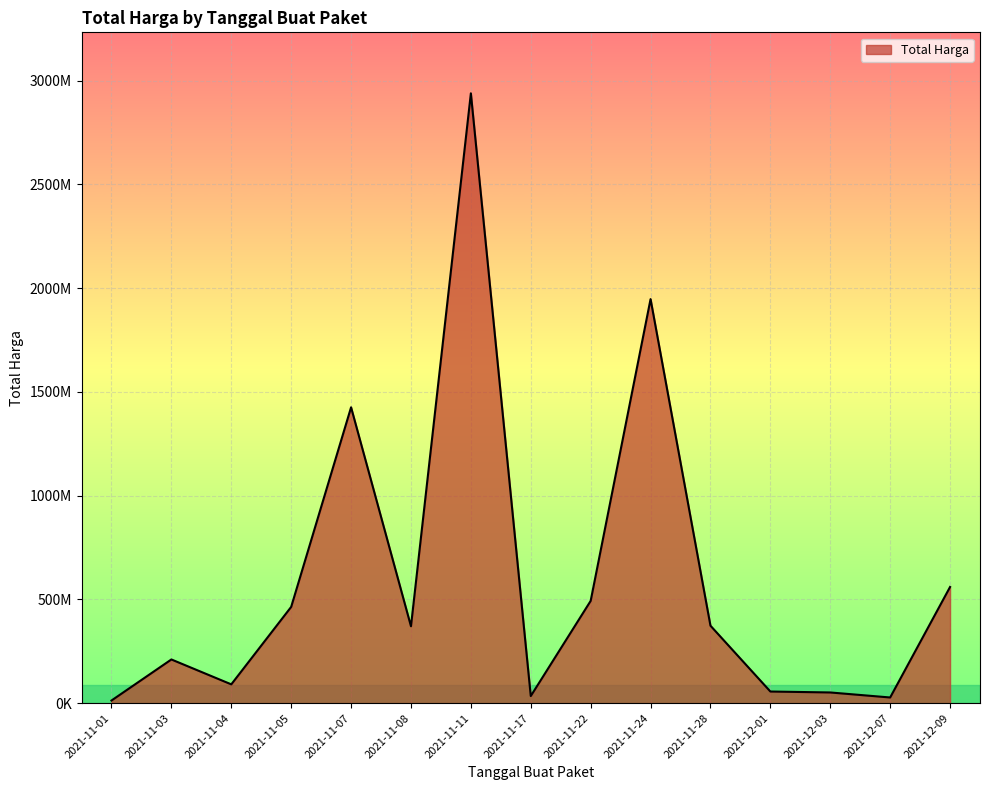

True or false: the data has more than 0 interior local peaks.

True